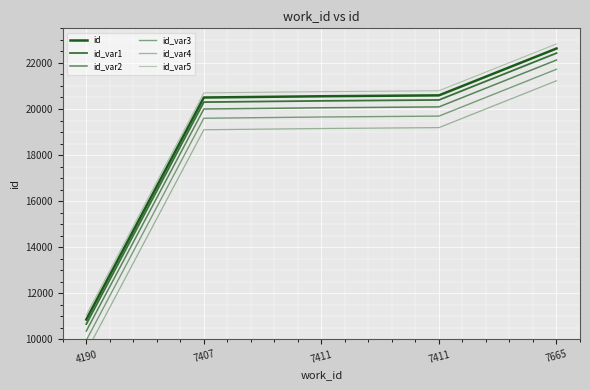

What is the spread (max minus min) of values at 7665?

1600